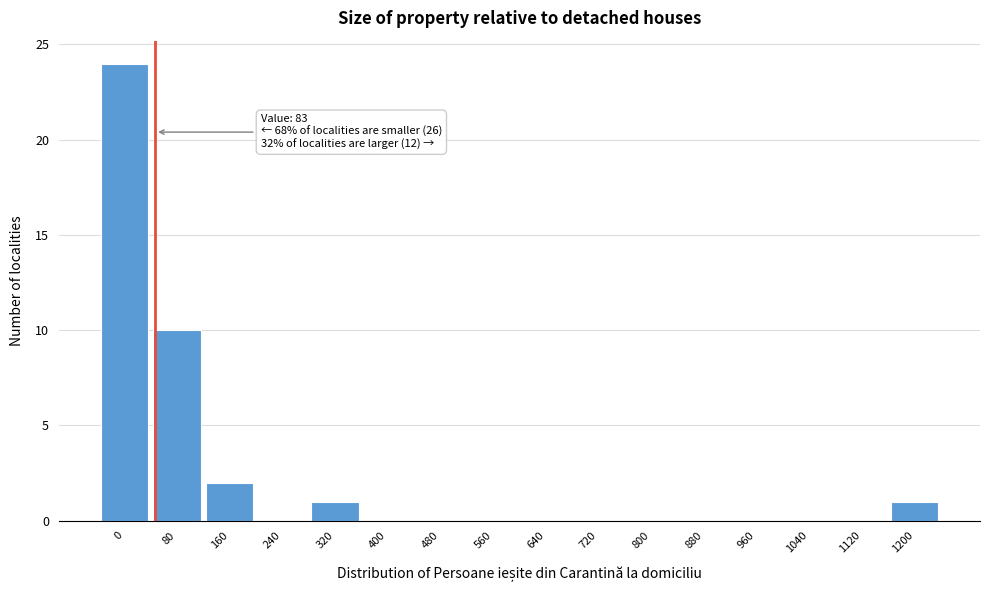

Reading right to left, transcribe all the data shown in this chart.

1200=1	1120=0	1040=0	960=0	880=0	800=0	720=0	640=0	560=0	480=0	400=0	320=1	240=0	160=2	80=10	0=24